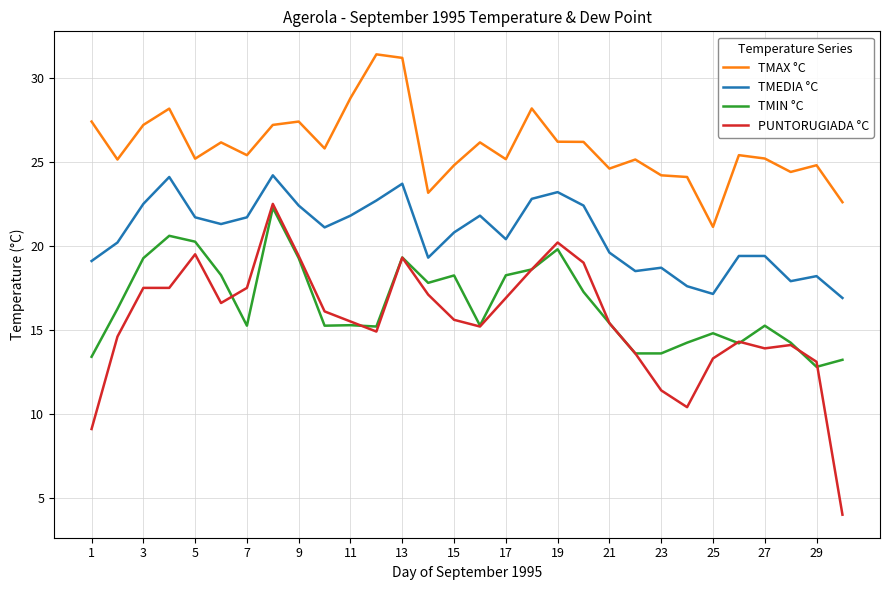

Which series has the largest total across all categories?

TMAX °C